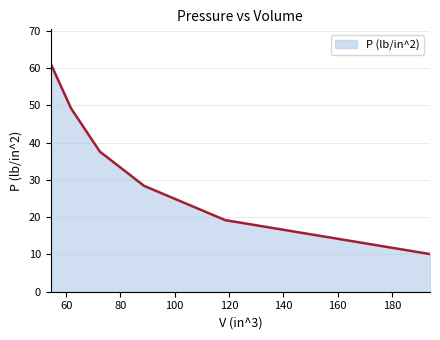

What is the sum of all values?

205.7